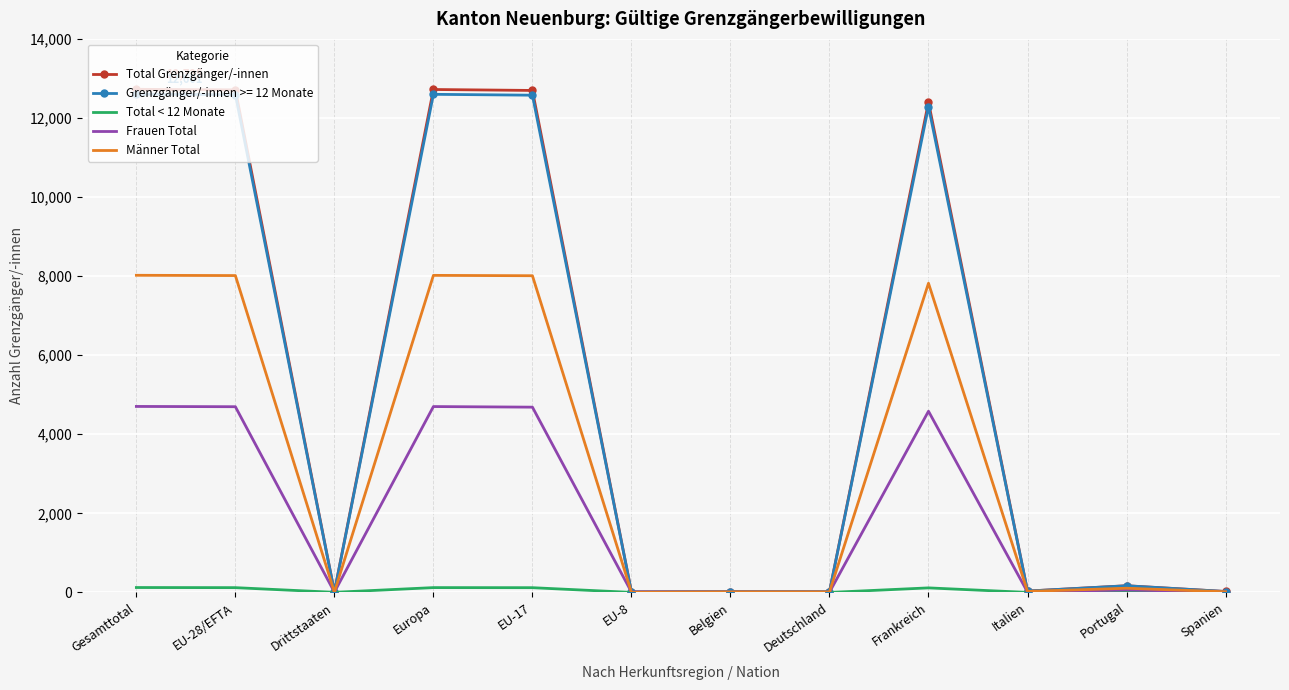

Which series has the widest spread of values?

Total Grenzgänger/-innen